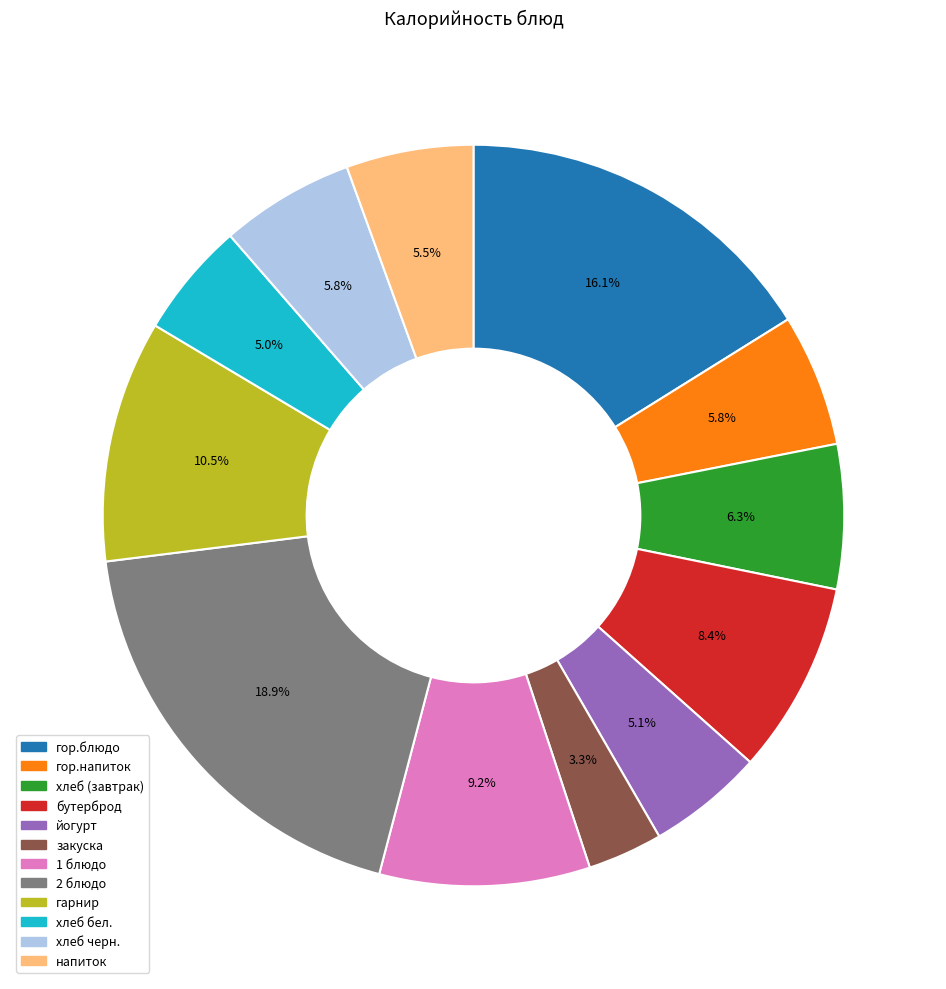

Is there any slice that represents more than half of the pie?

No